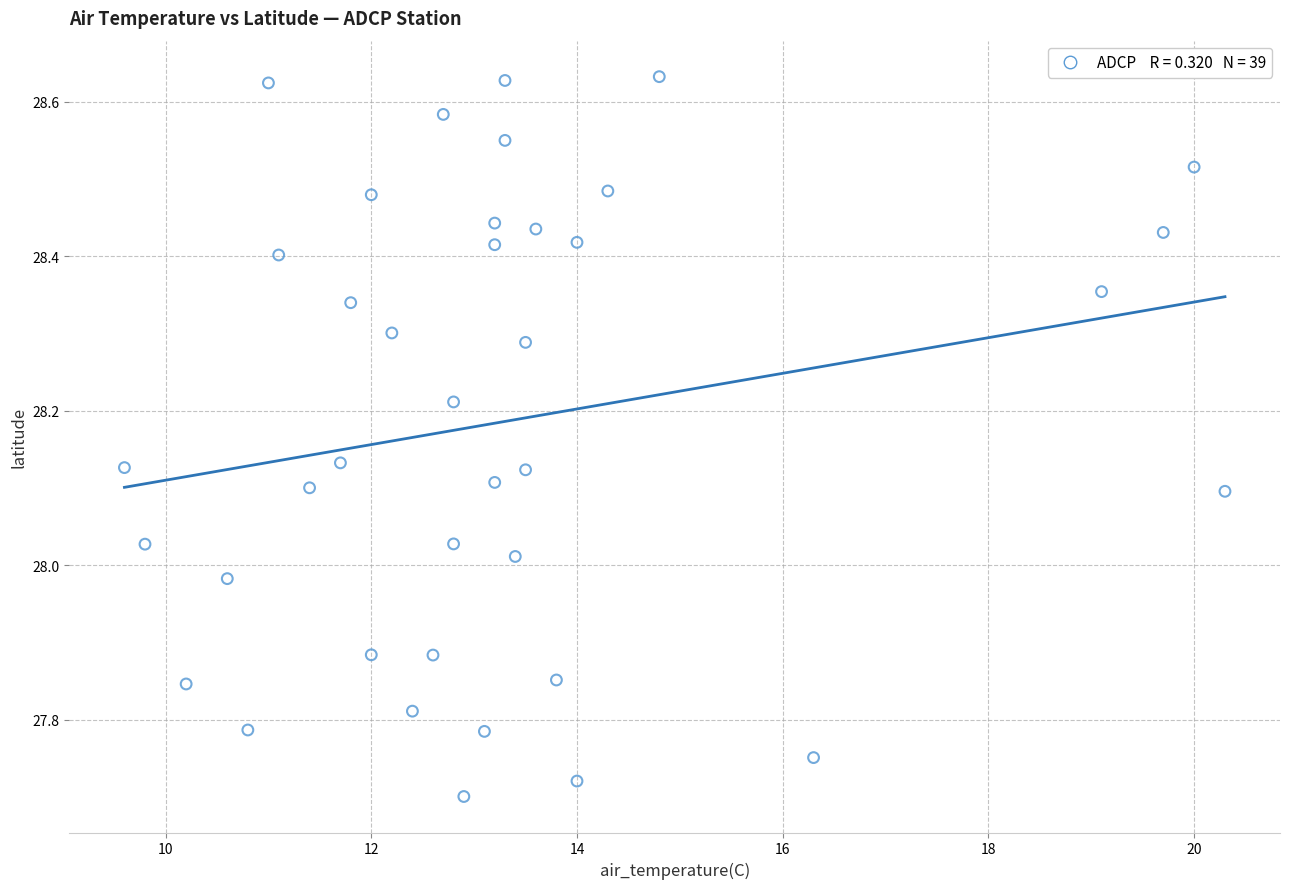

What is the range of X values (max minus min)?

10.7